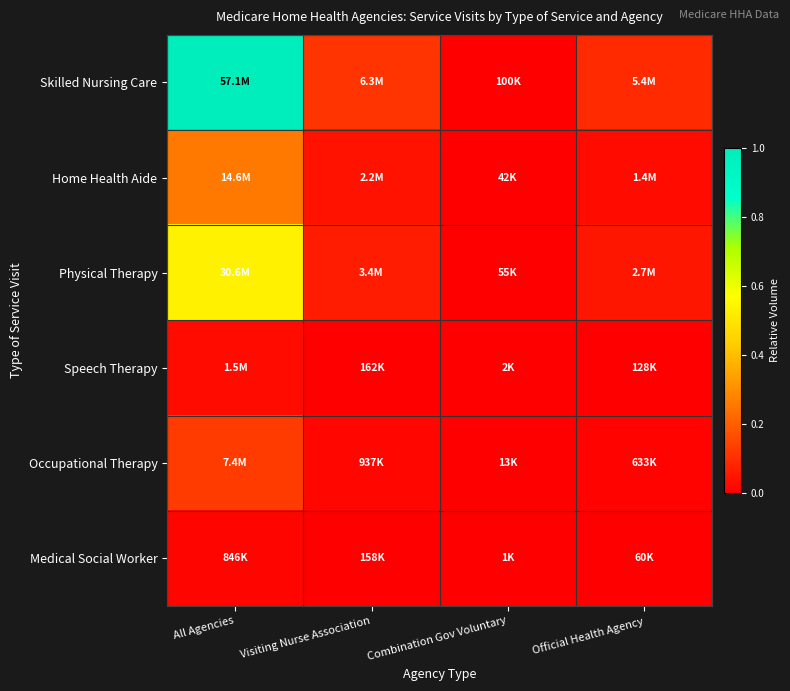

Reading right to left, list all the values displayed in this chart.

Skilled Nursing Care: Official Health Agency=0.1	Combination Gov Voluntary=0.0	Visiting Nurse Association=0.1	All Agencies=1.0
Home Health Aide: Official Health Agency=0.0	Combination Gov Voluntary=0.0	Visiting Nurse Association=0.0	All Agencies=0.3
Physical Therapy: Official Health Agency=0.0	Combination Gov Voluntary=0.0	Visiting Nurse Association=0.1	All Agencies=0.5
Speech Therapy: Official Health Agency=0.0	Combination Gov Voluntary=0.0	Visiting Nurse Association=0.0	All Agencies=0.0
Occupational Therapy: Official Health Agency=0.0	Combination Gov Voluntary=0.0	Visiting Nurse Association=0.0	All Agencies=0.1
Medical Social Worker: Official Health Agency=0.0	Combination Gov Voluntary=0.0	Visiting Nurse Association=0.0	All Agencies=0.0